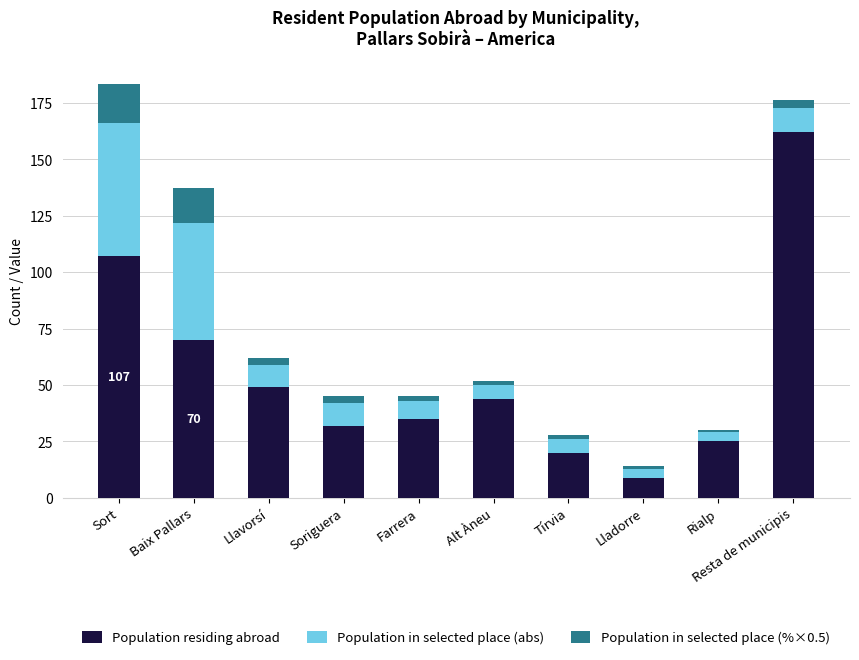

Is it true that Population residing abroad equals 41.5 at Rialp?

False